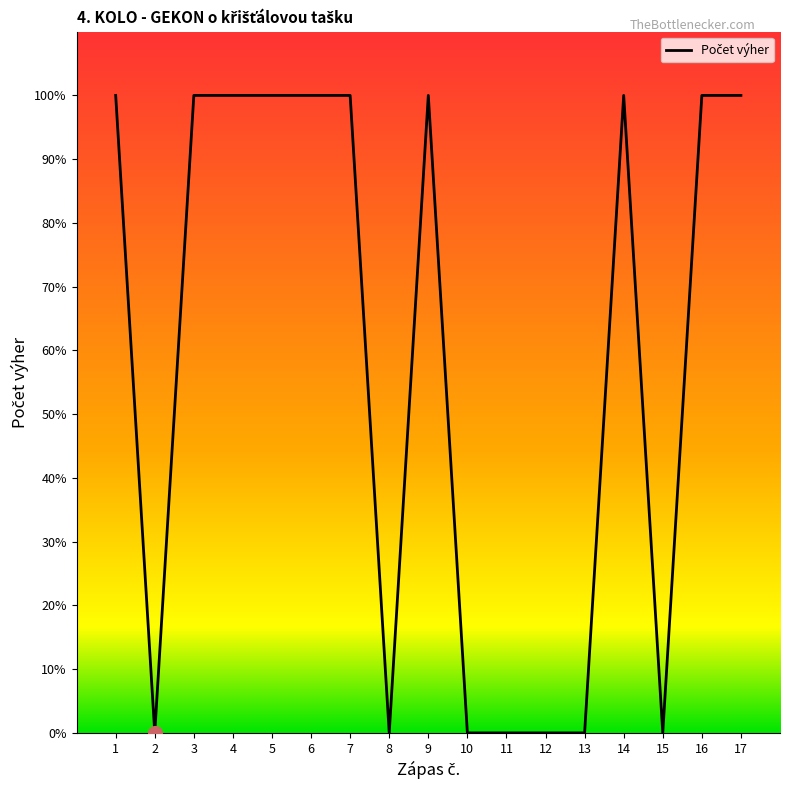

What is the change in value from 11 to 17?

+1